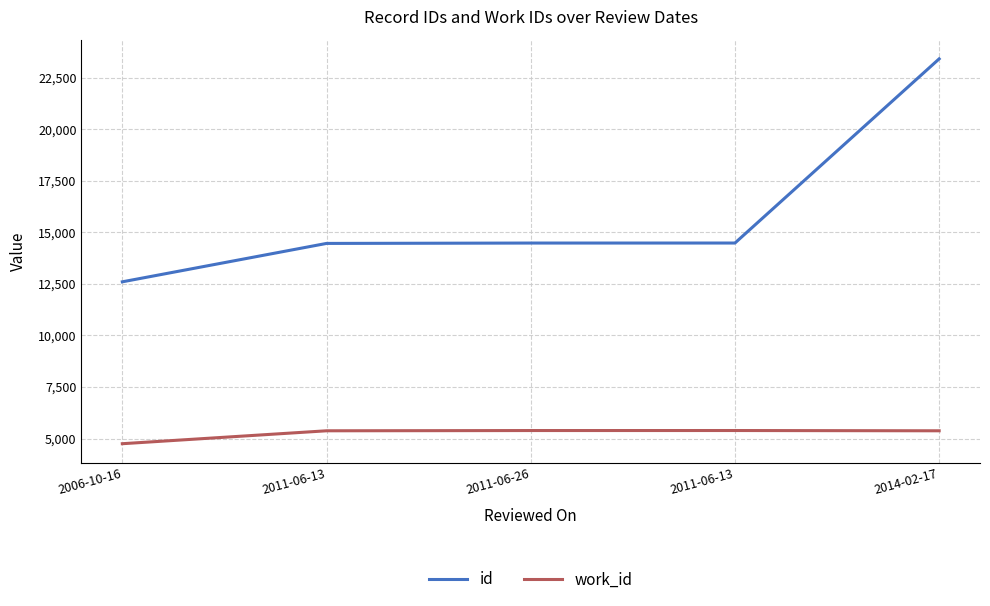

How many distinct data groups are displayed?

2